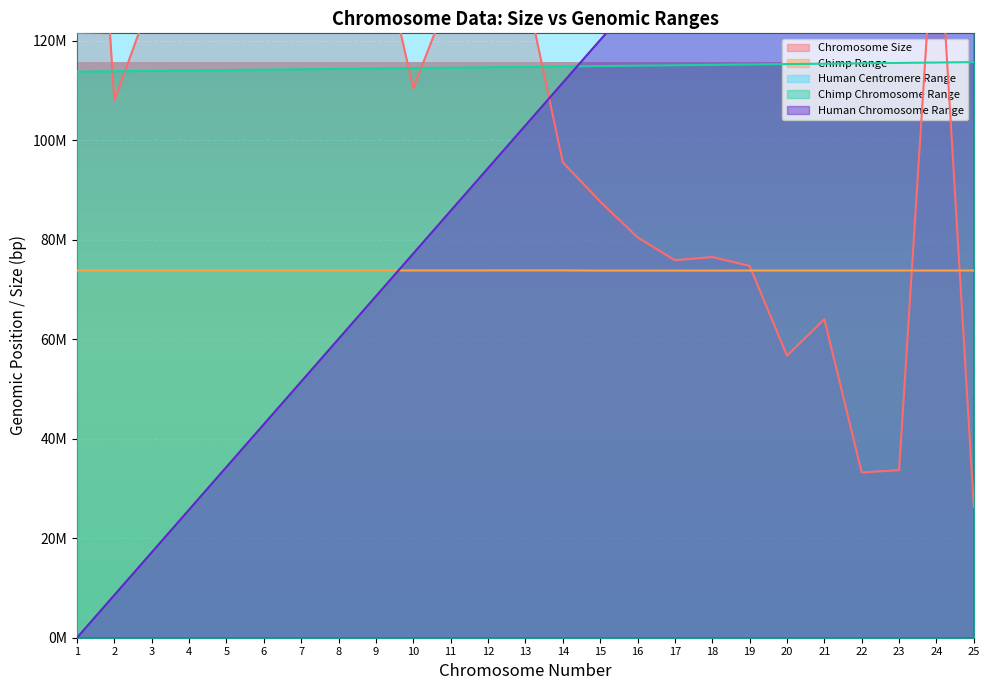

What is the total value across all series at 24?

663035538